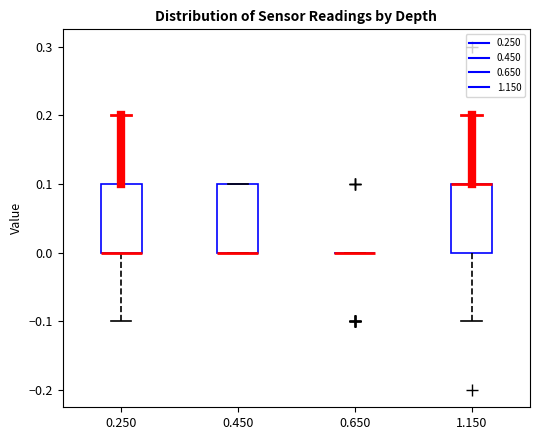

Reading left to right, read every box against the y-axis: the position of its median line, the range the box covers, and the ends of its whiskers. The values are not printed on the chart, so give them approximately, as read against the axis.

0.250: median 0.0 (drawn on the box's lower edge), box 0.0 to 0.1, whiskers -0.1 to 0.2
0.450: median 0.0 (drawn on the box's lower edge), box 0.0 to 0.1, whiskers 0.0 to 0.1
0.650: box collapsed to a line at 0.0, whiskers 0.0 to 0.0
1.150: median 0.1 (drawn on the box's upper edge), box 0.0 to 0.1, whiskers -0.1 to 0.2